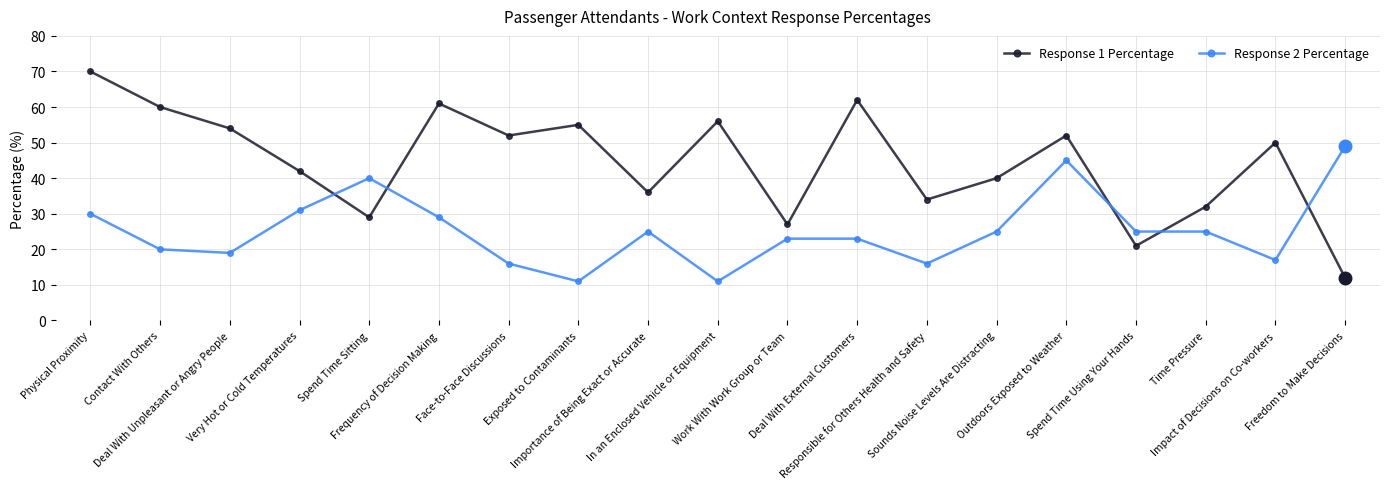

Does the chart display data point markers on the line(s)?

Yes